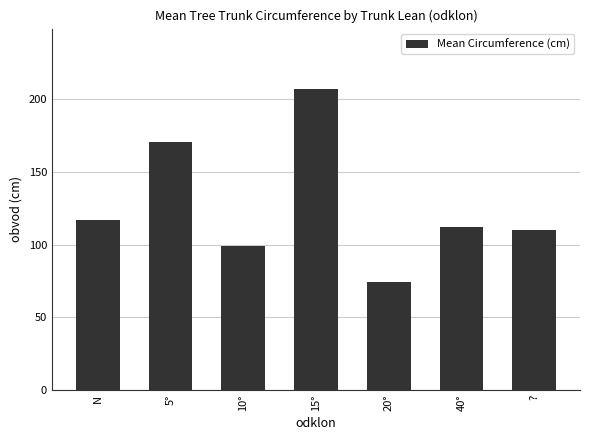

Reading left to right, extract all data points from this chart.

116.9	170.5	99.0	207.0	74.5	112.0	110.0